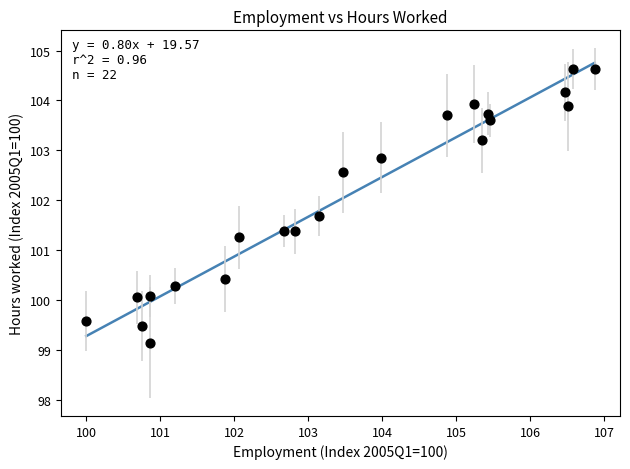

What Y value in the scatter plot is closest to 101?

101.3